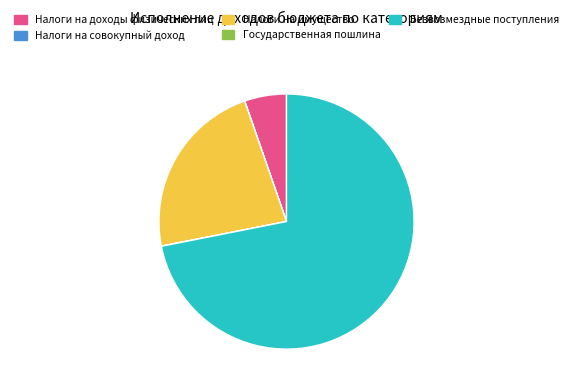

Is it true that Безвозмездные поступления is 72% of the pie?

True